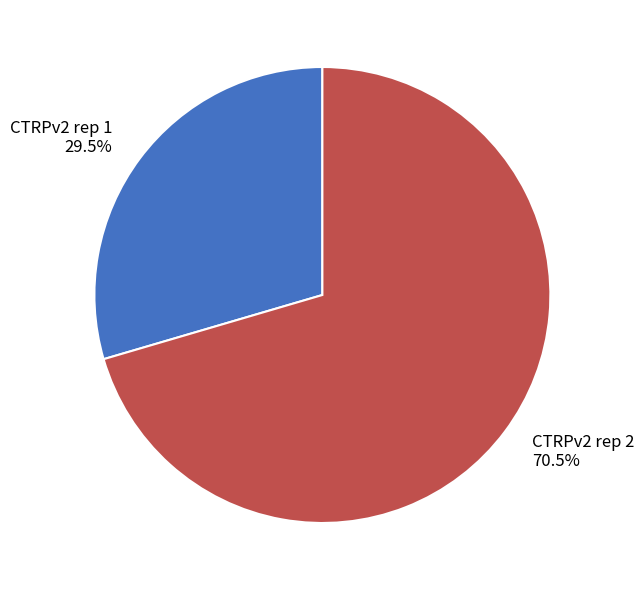

Is there a majority slice in this chart?

Yes